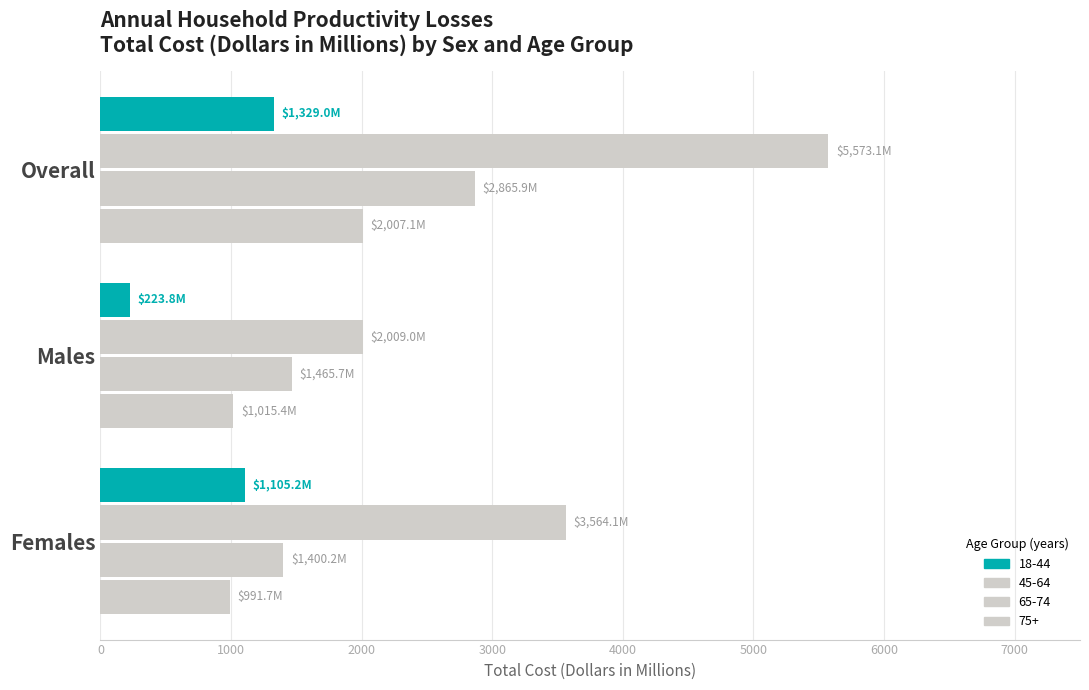

List the labels in order of 75+ value, largest first.

Overall, Males, Females